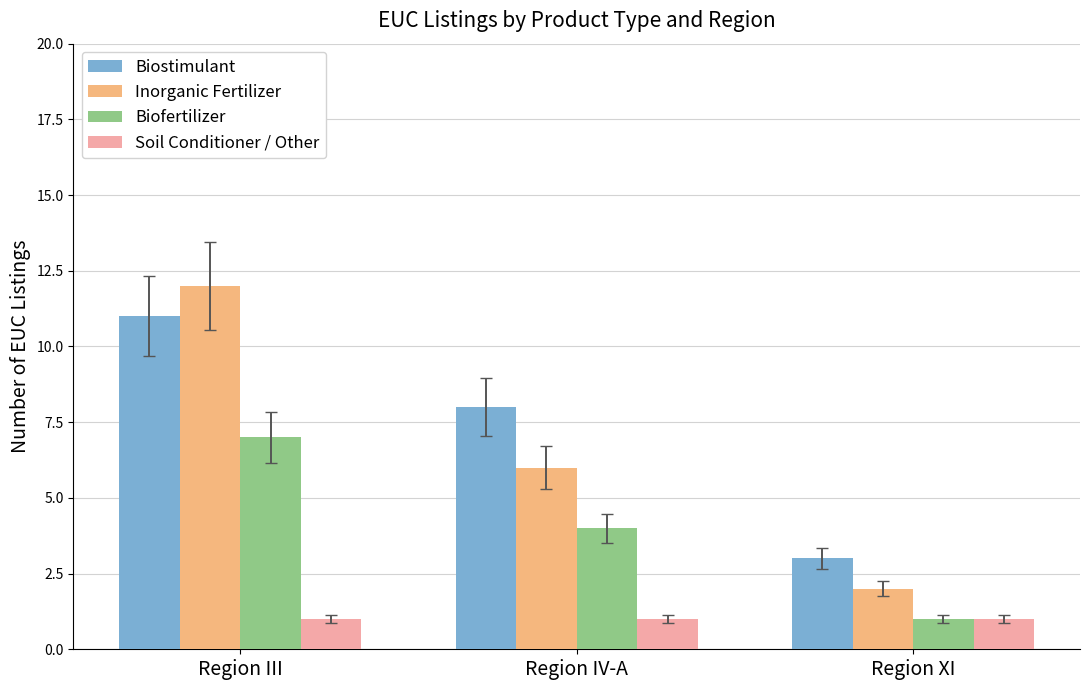

What is the difference between the second highest and minimum values in the Inorganic Fertilizer series?

4